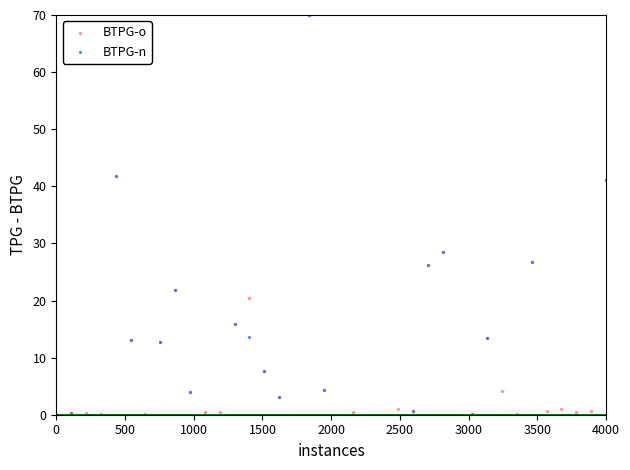

What are all the series names shown in the legend?

BTPG-o, BTPG-n